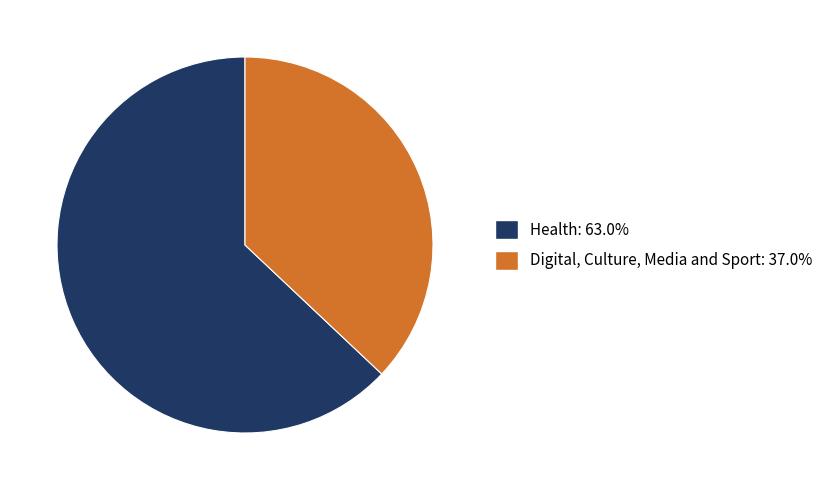

Rank the categories by value from highest to lowest.

Health, Digital, Culture, Media and Sport